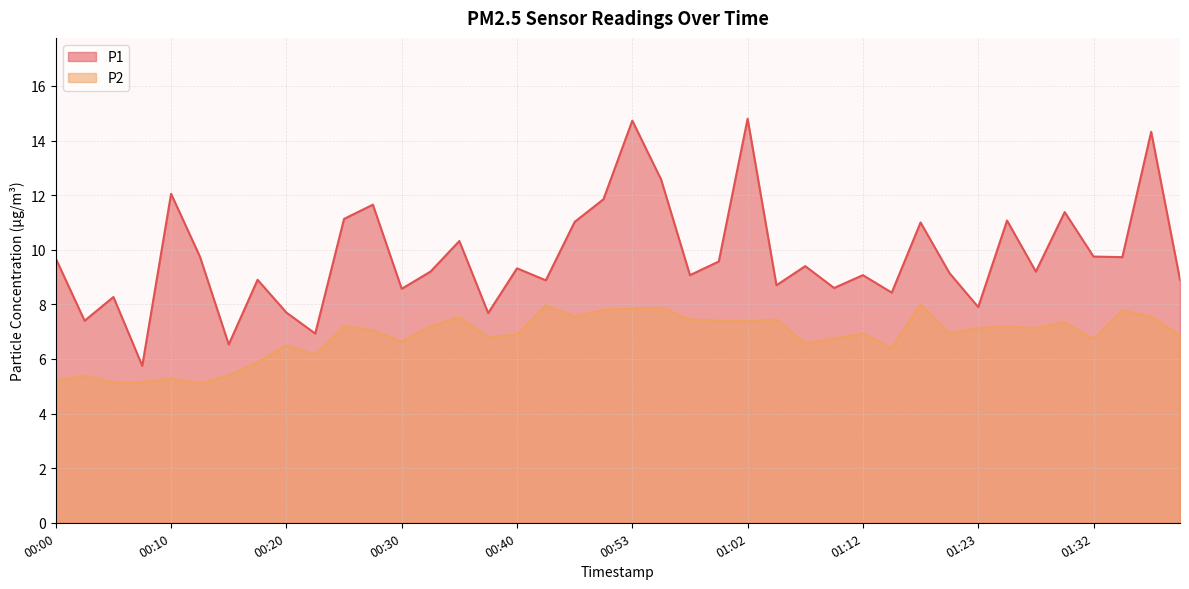

At which label does P1 first exceed 9?

00:00